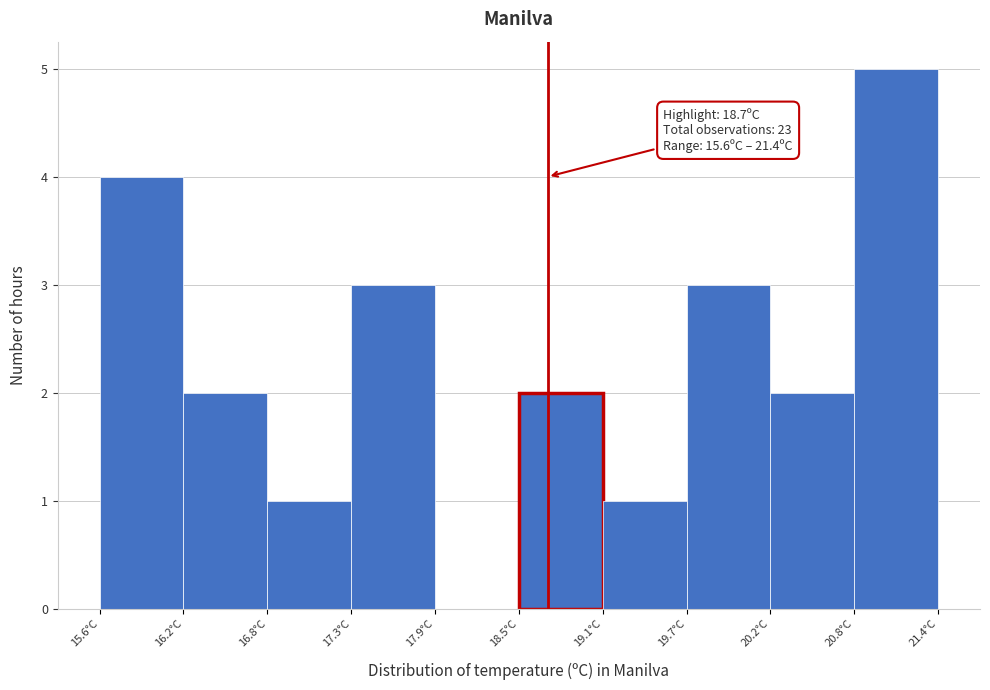

Which range on the x-axis has the tallest bar?

20.82 to 21.40